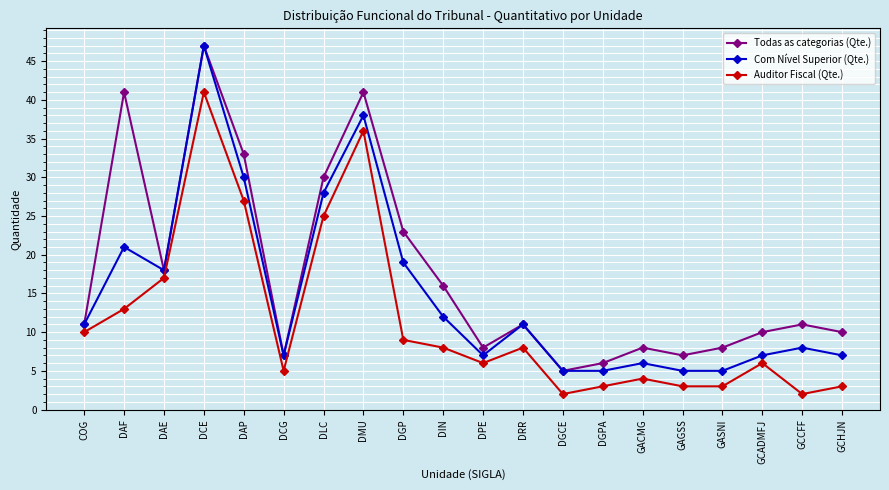

What is the total value across all series at DCG?

19